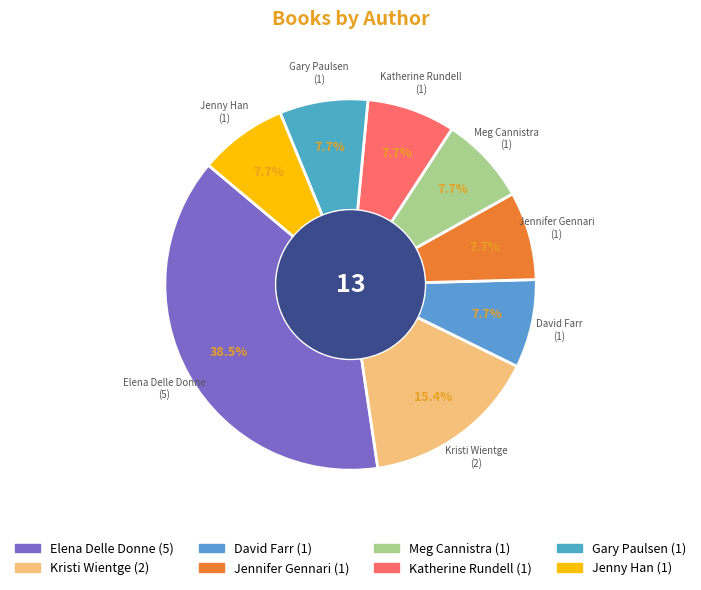

To the nearest percent, what portion does David Farr represent?

8%